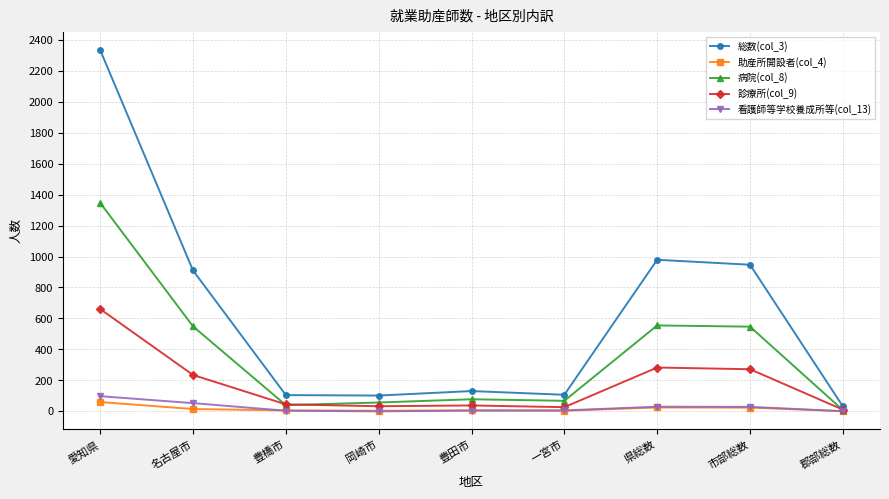

What is the difference between the maximum and minimum values in the 看護師等学校養成所等(col_13) series?

98